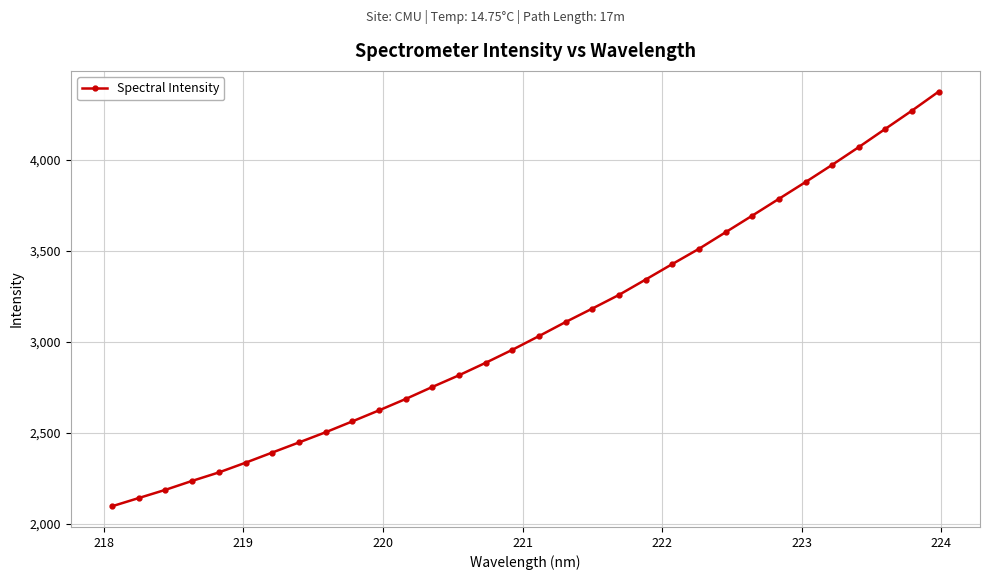

What is the difference between the maximum and second lowest values?

2230.7